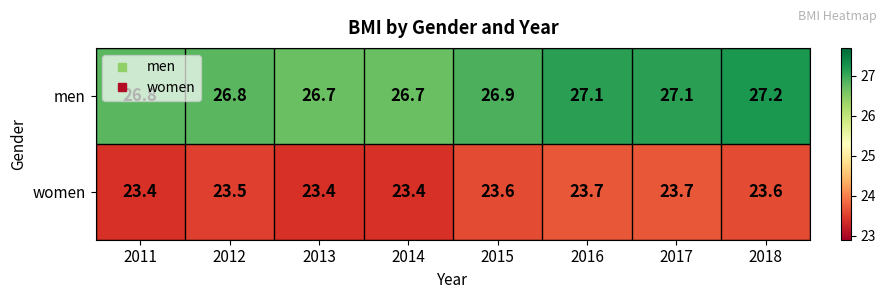

Which series has the largest range (max minus min)?

men